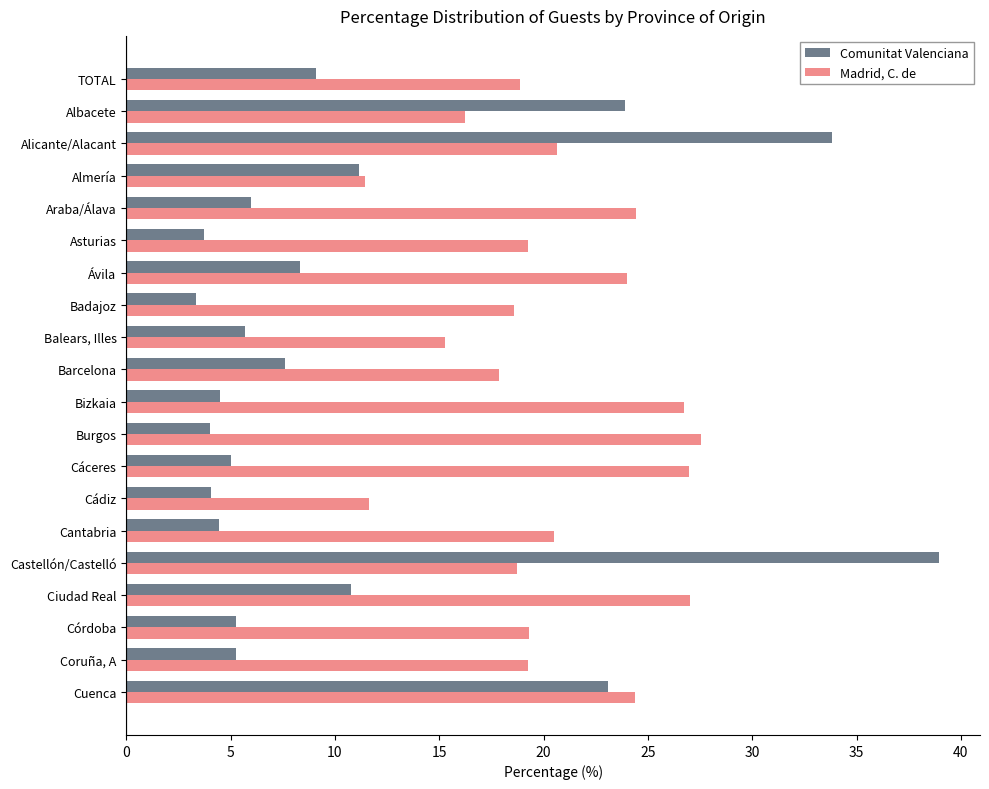

What is the minimum value shown in the chart?

3.3